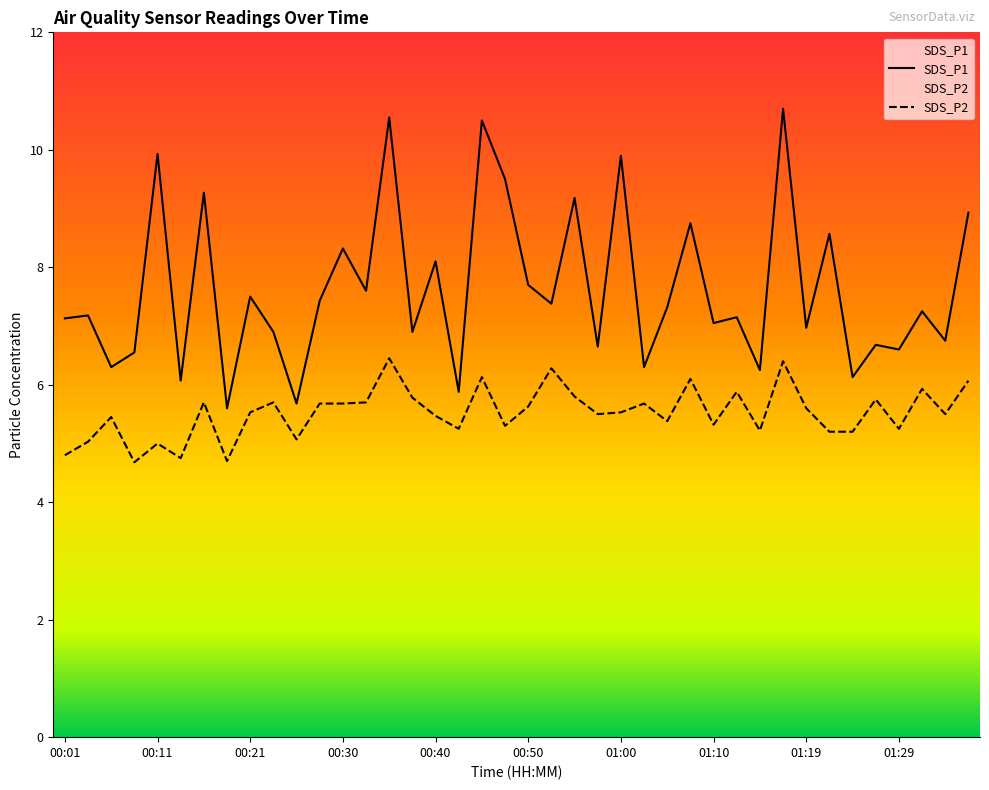

The value of SDS_P2 at 01:34 is 3.5. True or false?

False